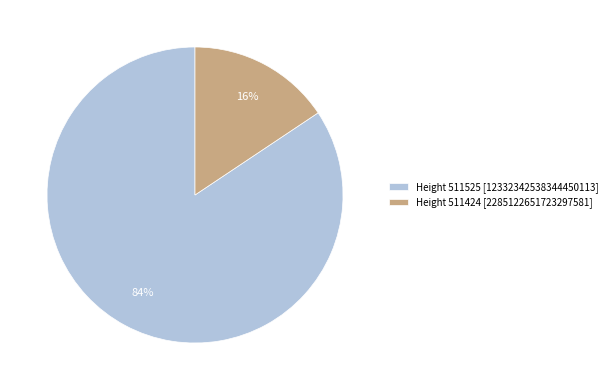

What percentage is the Height 511424 [2285122651723297581] slice, to the nearest percent?

16%